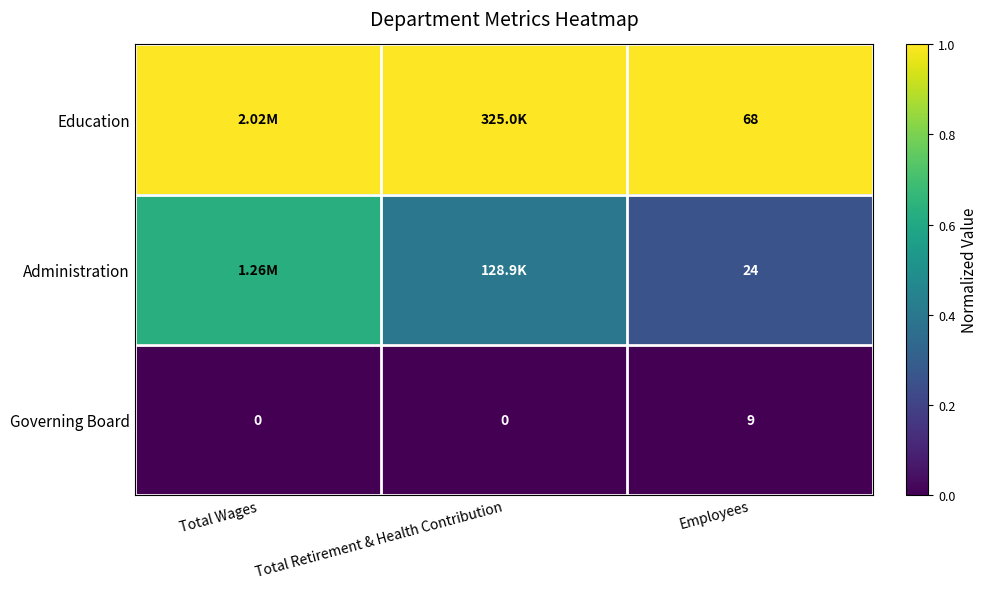

Where is Education nearest to the value 1?

Total Wages